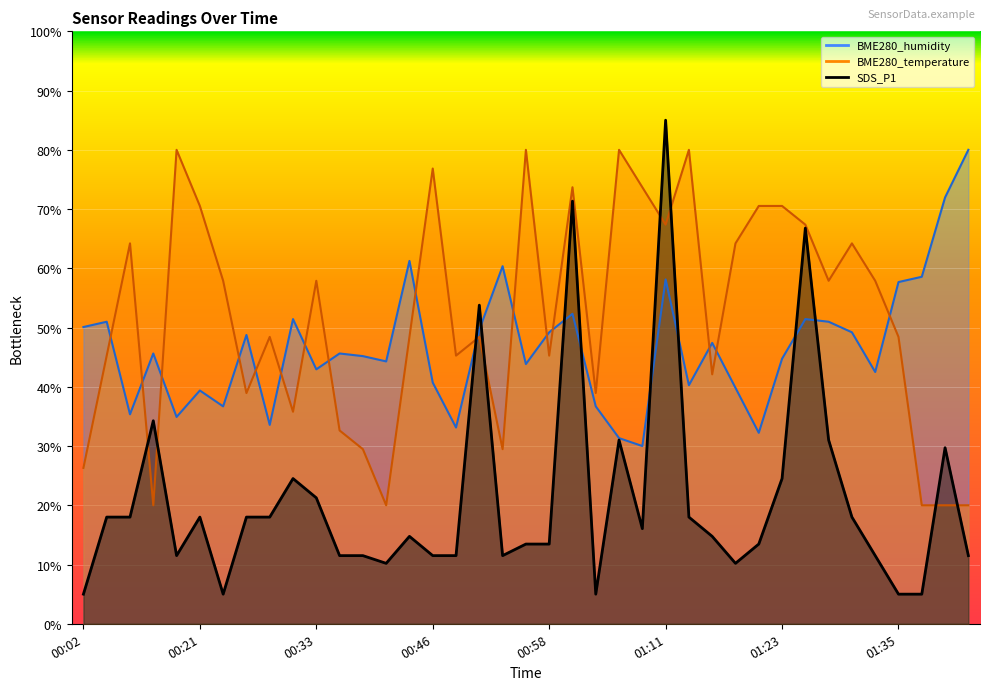

Which category has the highest value across all series?

01:11